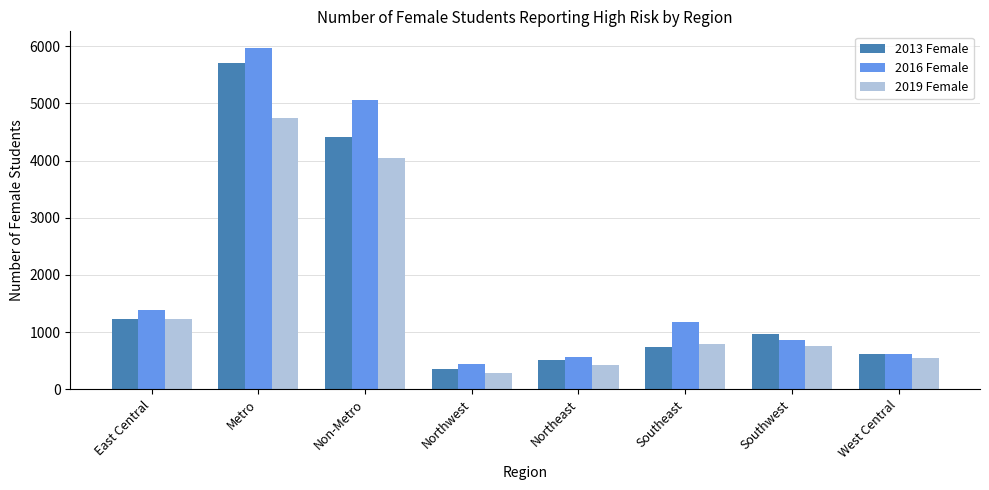

How many bars are there in each group?

3